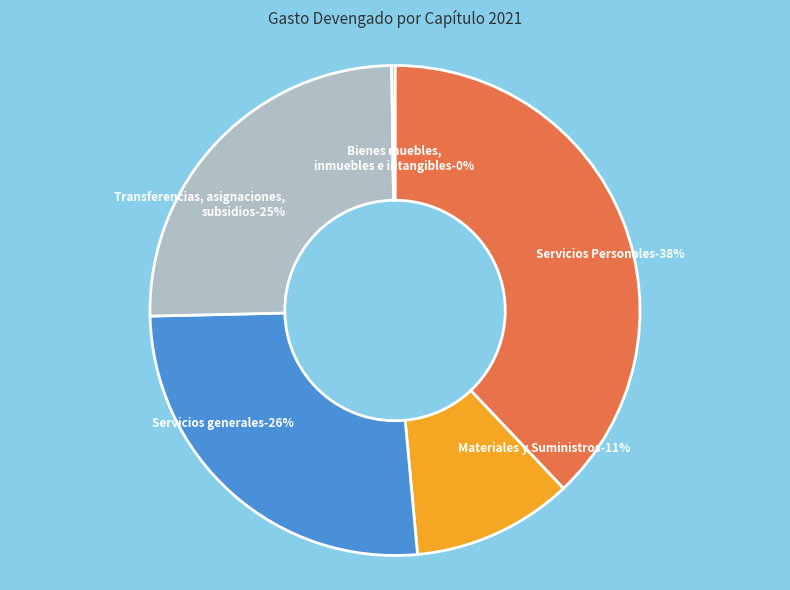

Does Servicios generales account for over 50% of the chart?

No